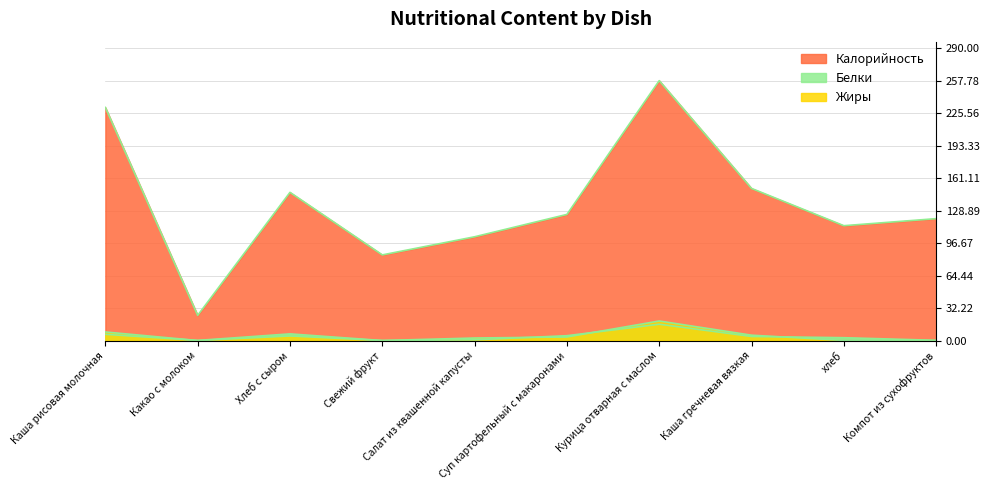

Reading left to right, extract all data points from this chart.

Калорийность: 231.4	25.0	147.1	85.0	103.0	125.2	258.0	151.0	114.0	121.0
Белки: 6.2	0.1	6.6	0.0	0.7	4.8	16.2	4.0	2.8	0.2
Жиры: 8.5	0.0	4.5	0.0	2.5	3.5	19.4	5.3	0.1	0.0